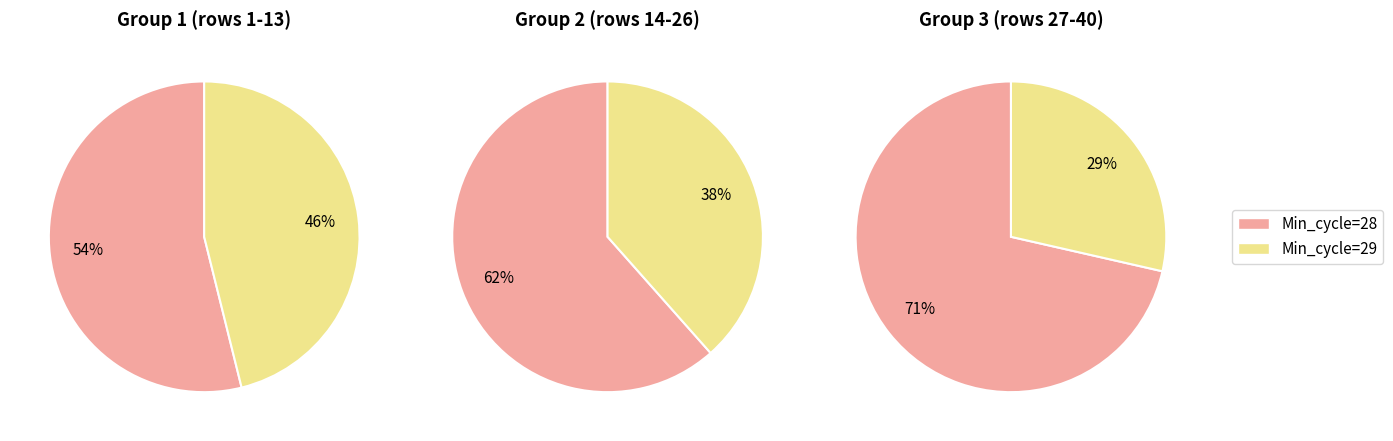

Is it true that 28 is 1% of the pie?

False